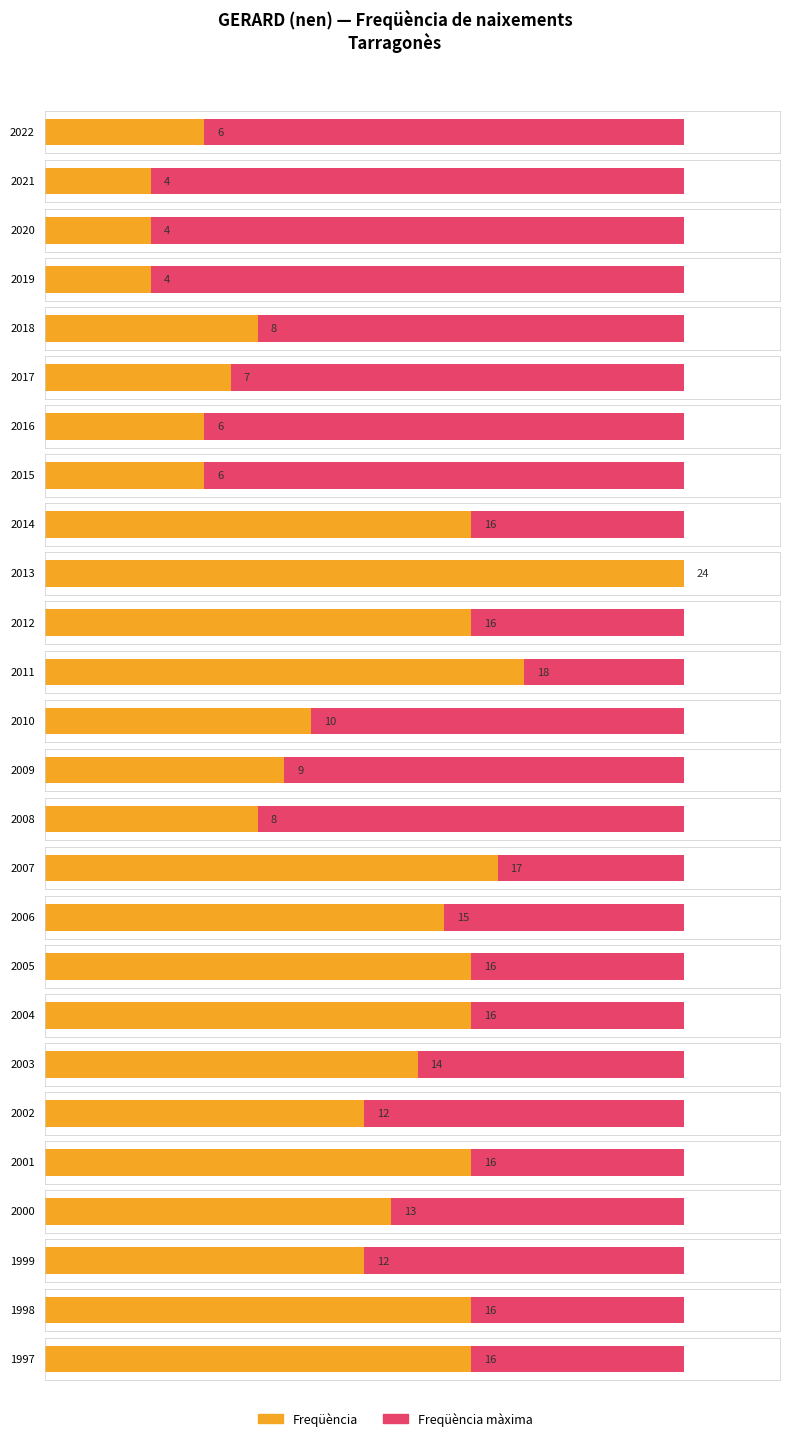

True or false: the data shows 4 at 2021.

True